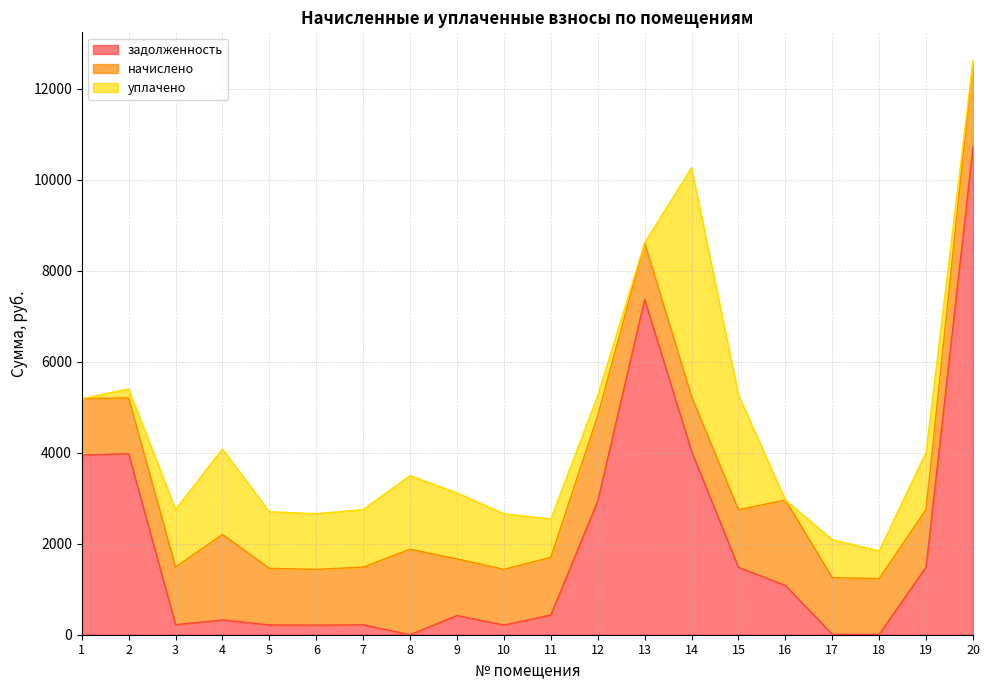

Which series has the widest spread of values?

задолженность